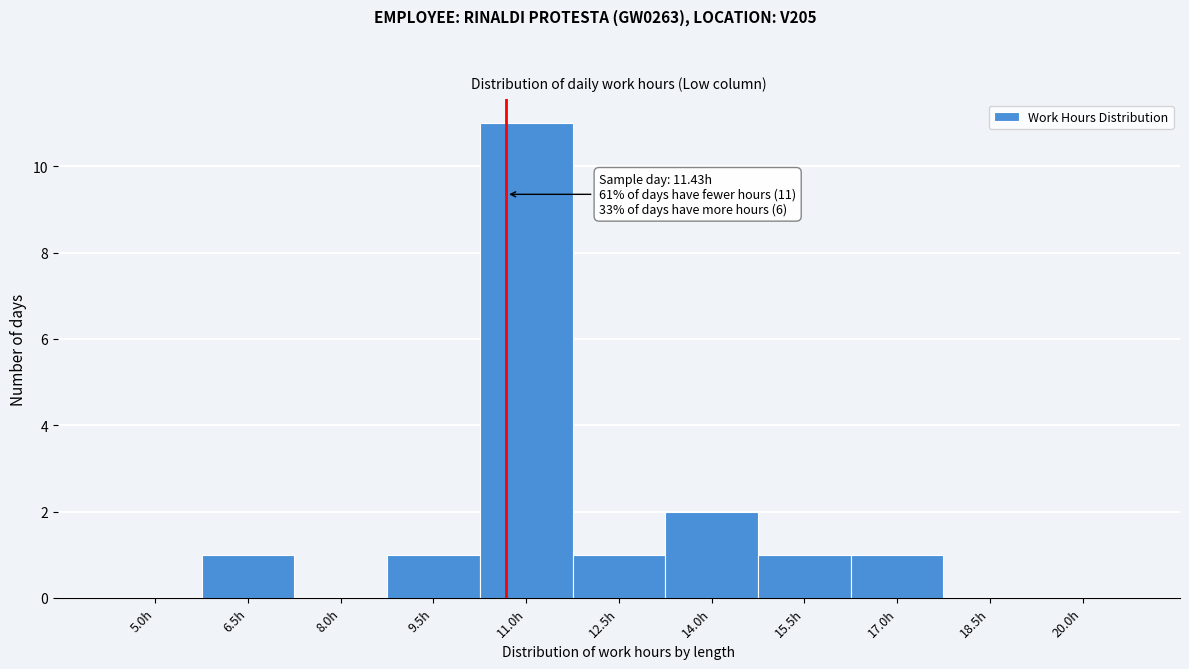

Reading left to right, list all the values displayed in this chart.

5.0h=0	6.5h=1	8.0h=0	9.5h=1	11.0h=11	12.5h=1	14.0h=2	15.5h=1	17.0h=1	18.5h=0	20.0h=0